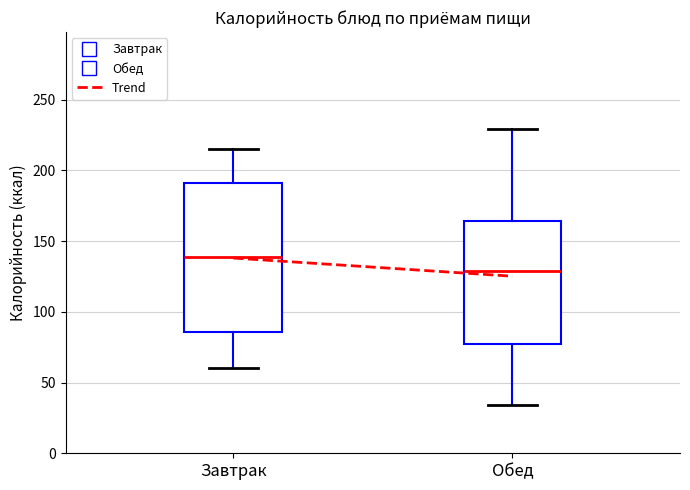

Reading left to right, transcribe this box plot: for each box, give where its median line is, the range the box spans, and where its two whiskers end, as read against the y-axis. The values are not printed on the chart, so give them approximately, as read against the axis.

Завтрак: median 140, box 85 to 190, whiskers 60 to 215
Обед: median 130, box 80 to 165, whiskers 35 to 230